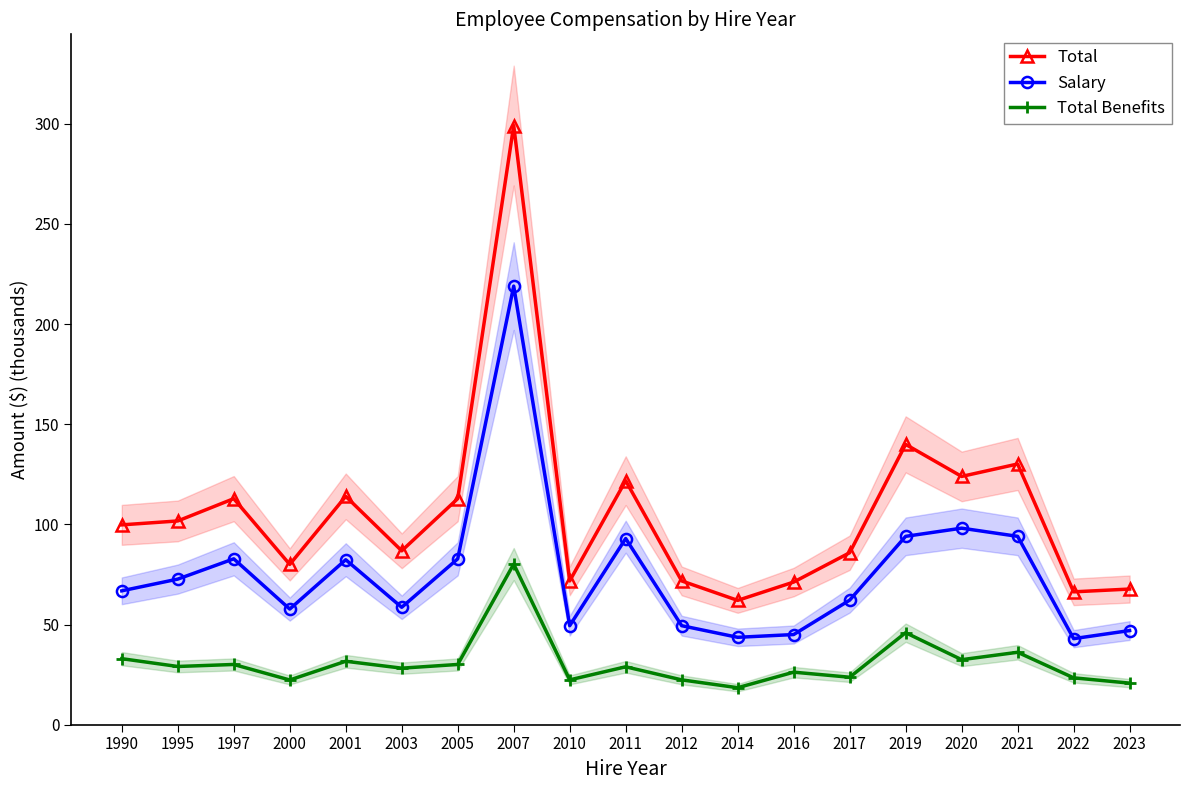

True or false: Total and Total Benefits intersect in this chart.

False